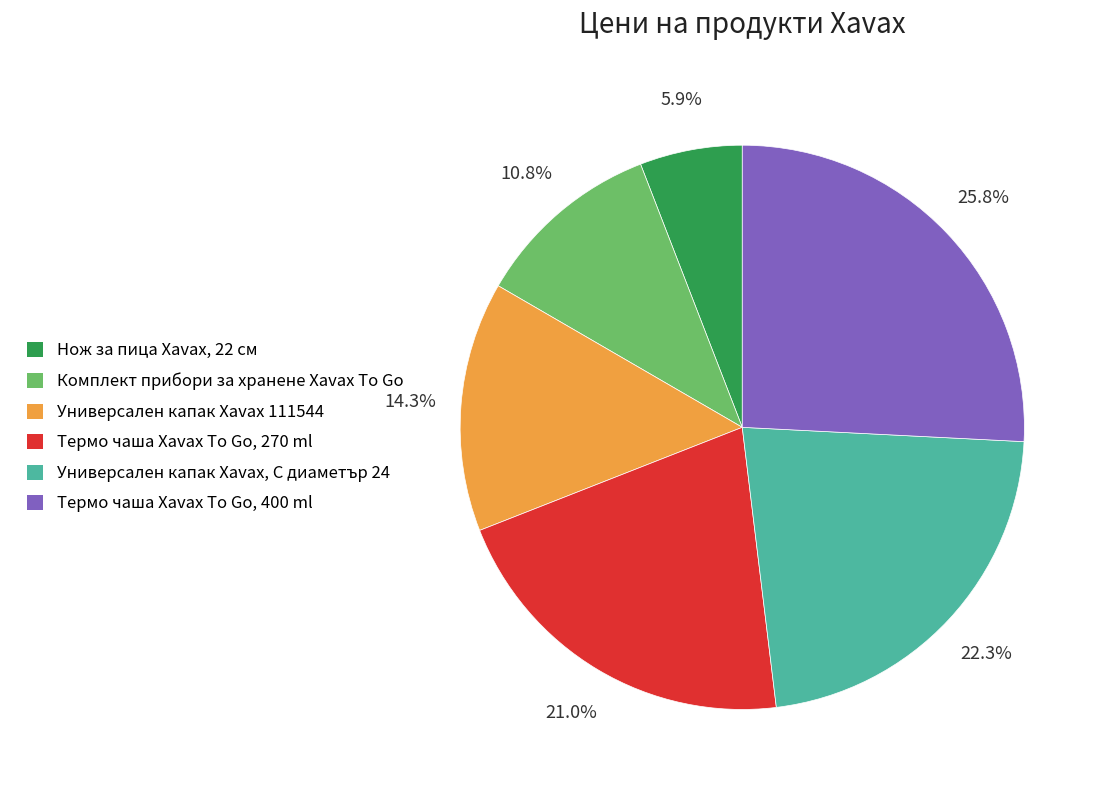

Rank the categories by value from highest to lowest.

Термо чаша Xavax To Go, 400 ml, Универсален капак Xavax, С диаметър 24, Термо чаша Xavax To Go, 270 ml, Универсален капак Xavax 111544, Комплект прибори за хранене Xavax To Go, Нож за пица Xavax, 22 см